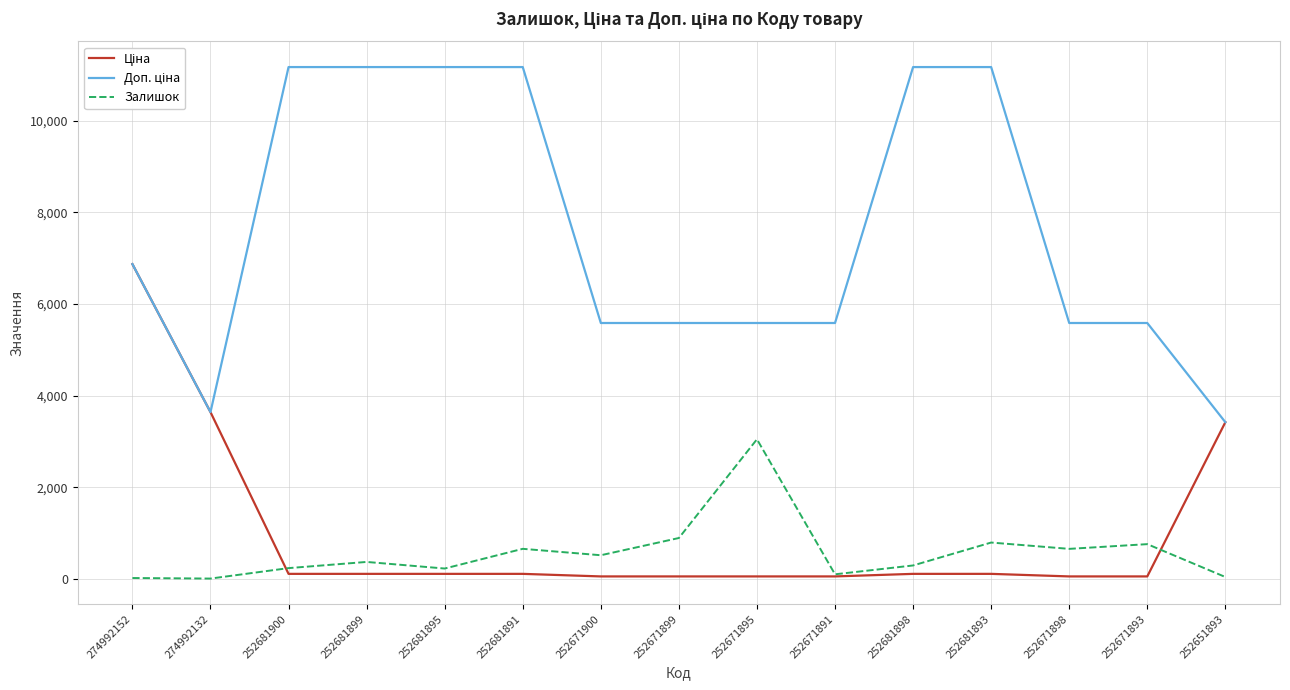

The Залишок series shows 894.0 at 252671899. True or false?

True